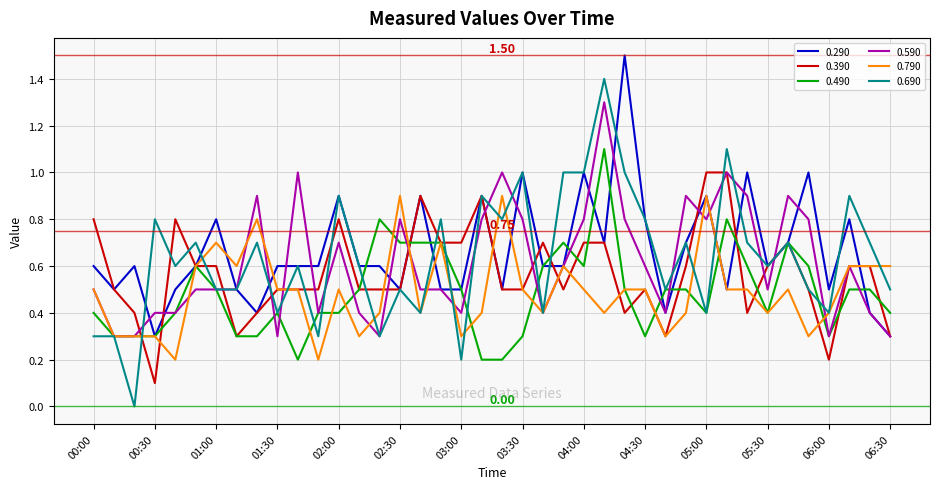

What are all the series names shown in the legend?

0.290, 0.390, 0.490, 0.590, 0.790, 0.690